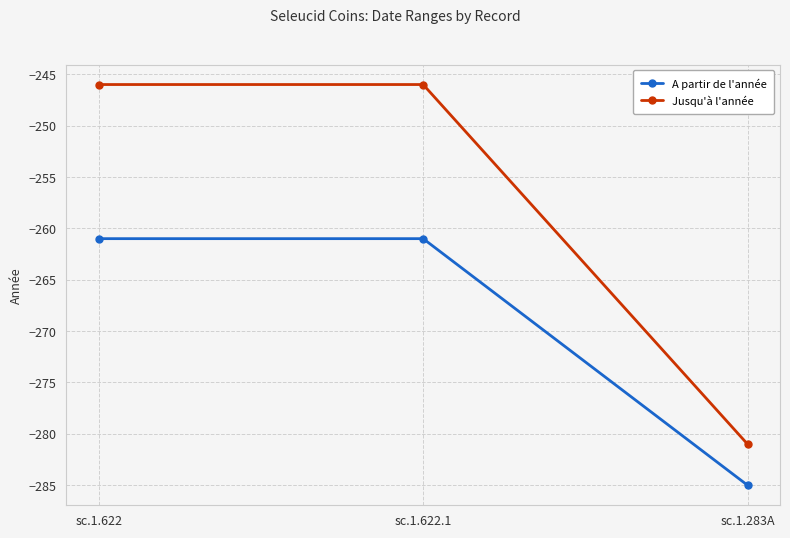

What is the average value of the Jusqu'à l'année series?

-258